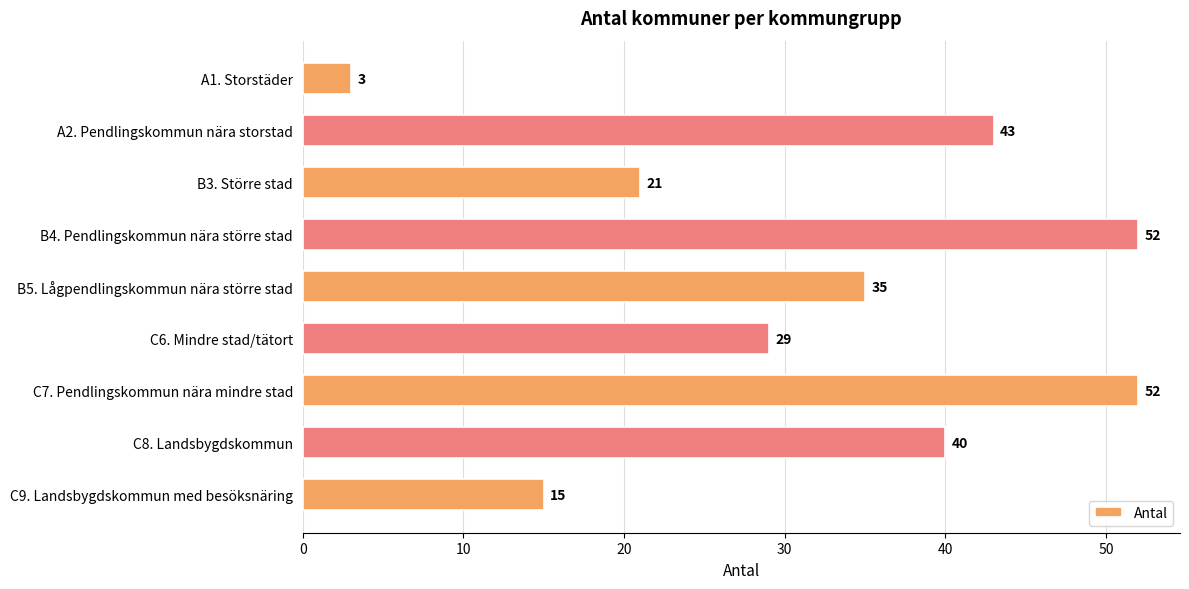

Where is the data nearest to the value 27?

C6. Mindre stad/tätort